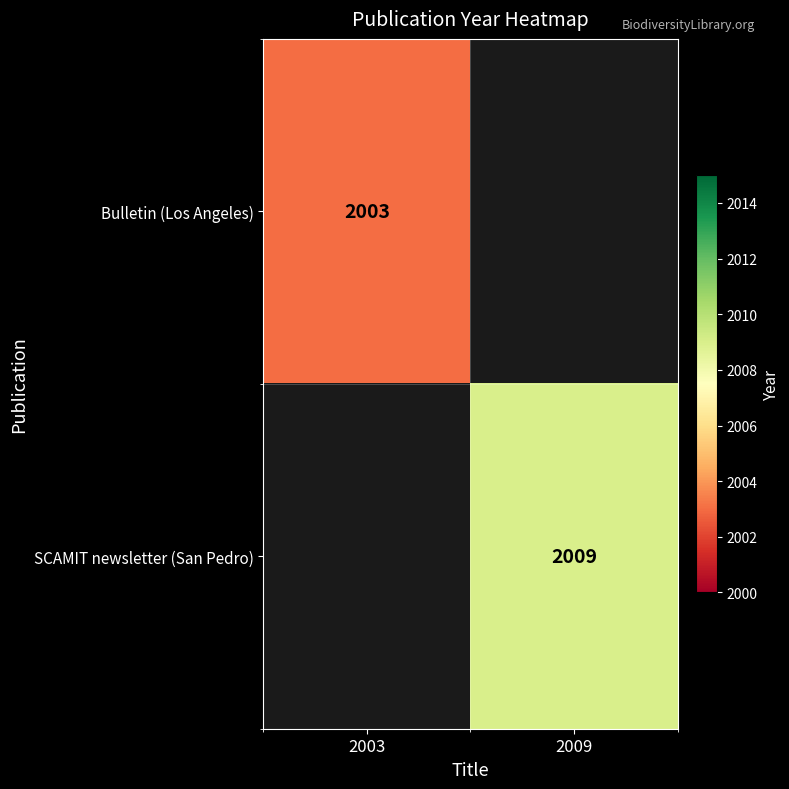

The SCAMIT newsletter (San Pedro) series shows 3406 at 2009. True or false?

False